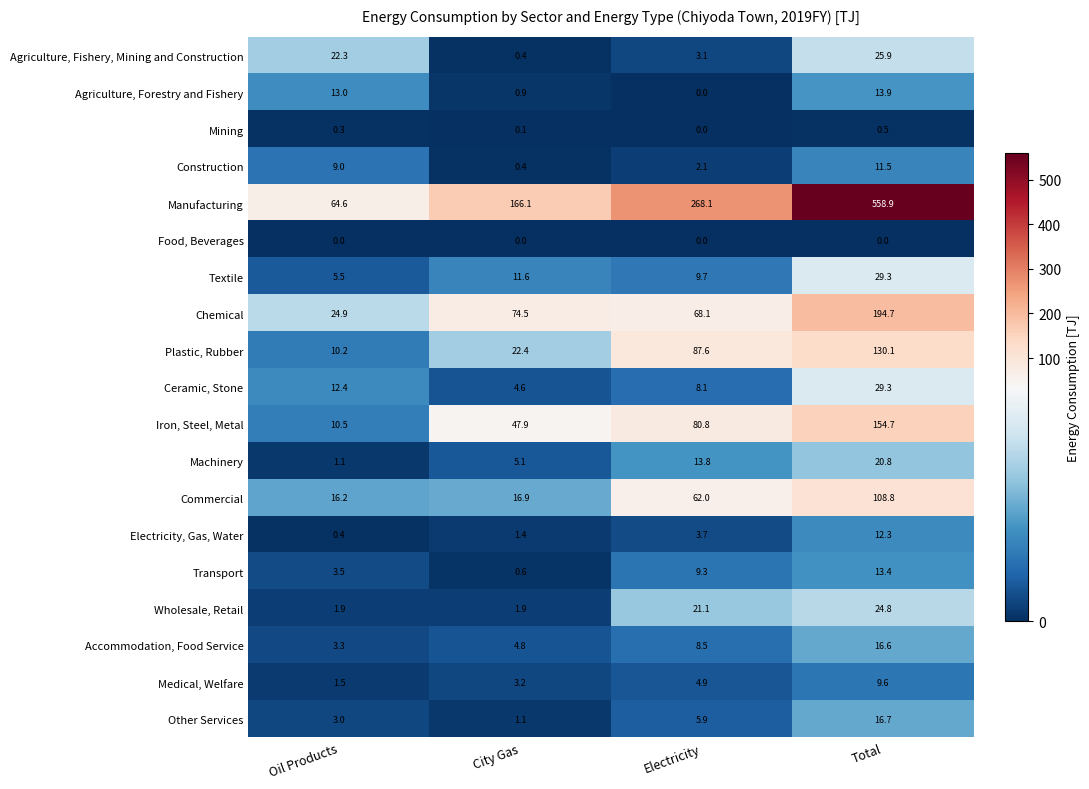

Which category has the highest value in the Agriculture, Forestry and Fishery series?

Total